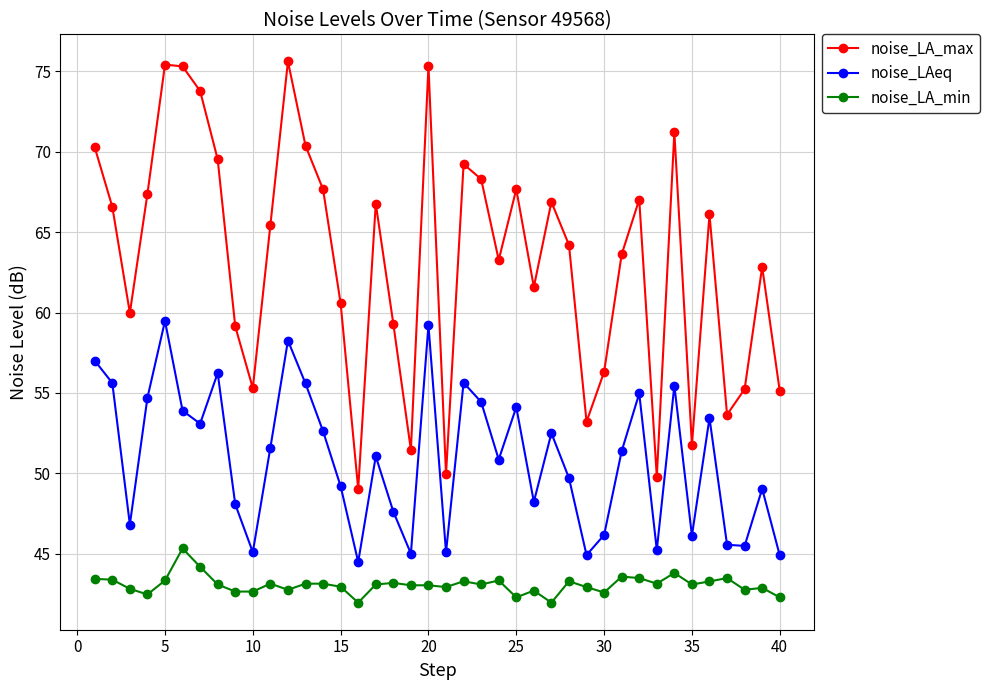

Rank the series by their average value, from highest to lowest.

noise_LA_max, noise_LAeq, noise_LA_min